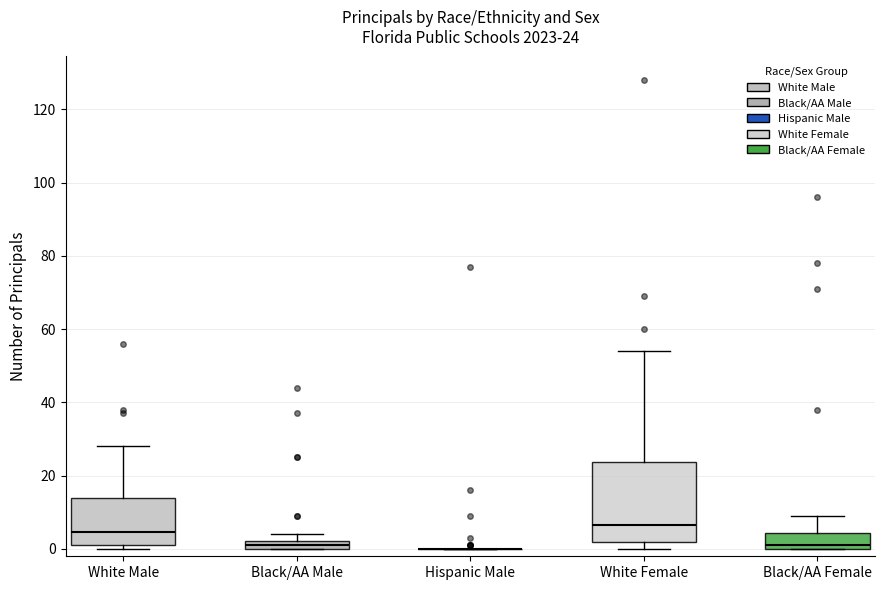

Which box is the tallest, from its lower edge to its upper edge?

White Female